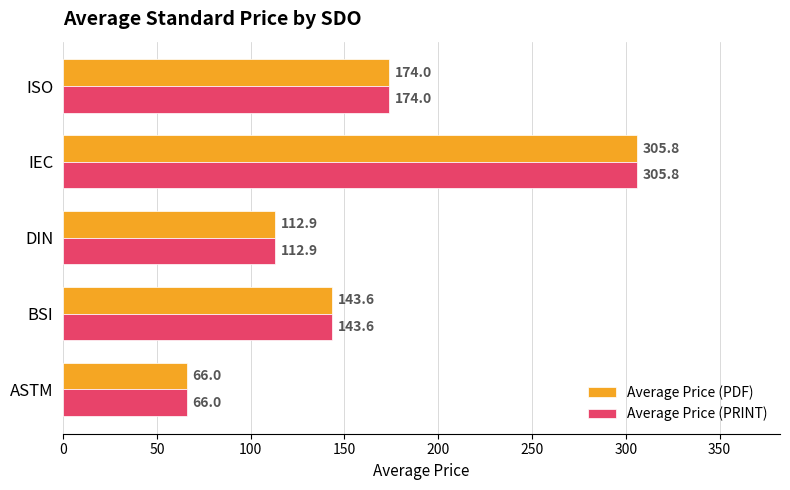

How many data points in Average Price (PRINT) are less than 143?

2